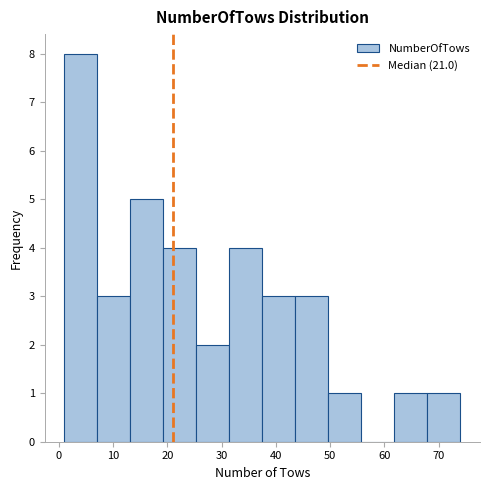

Reading left to right, list every bar in this chart as the range it spans on the x-axis followed by its height. Neither the bar edges nor the heights are printed on the chart, so give them approximately, as read against the axes.

1 to 7: 8
7 to 13: 3
13 to 19: 5
19 to 25: 4
25 to 31: 2
31 to 38: 4
38 to 44: 3
44 to 50: 3
50 to 56: 1
56 to 62: 0
62 to 68: 1
68 to 74: 1